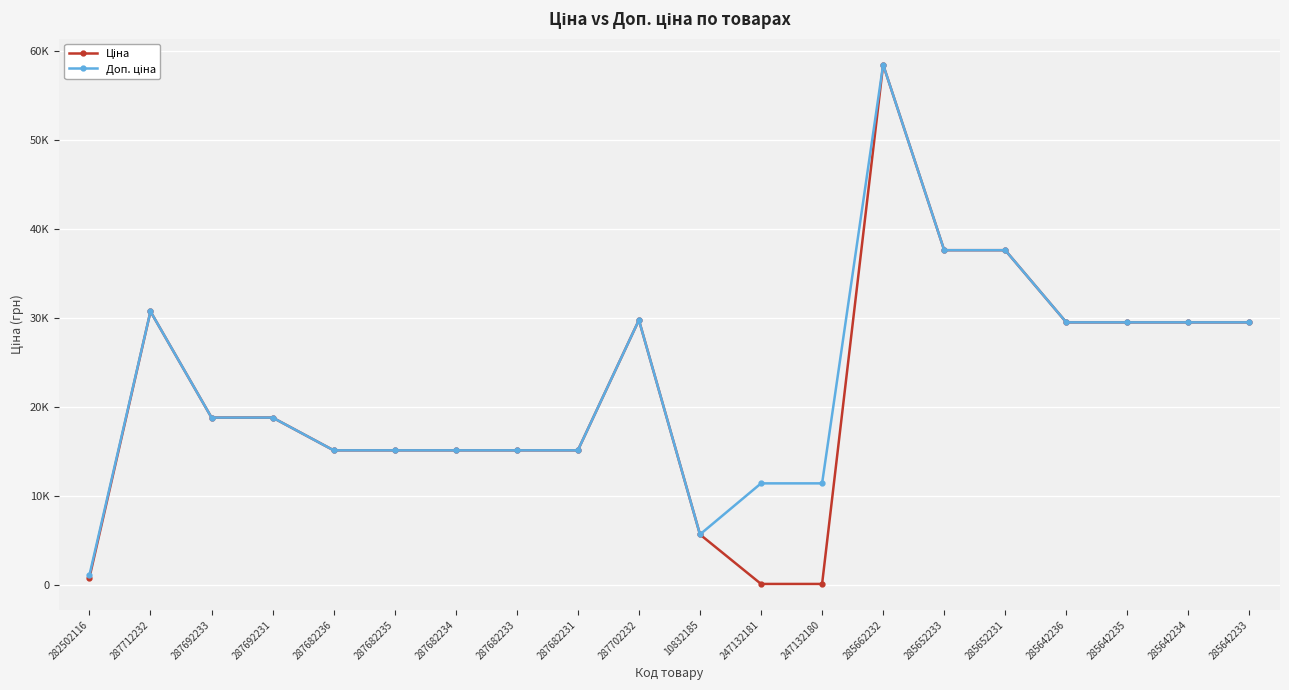

The Ціна series shows 368.6 at 282502116. True or false?

False